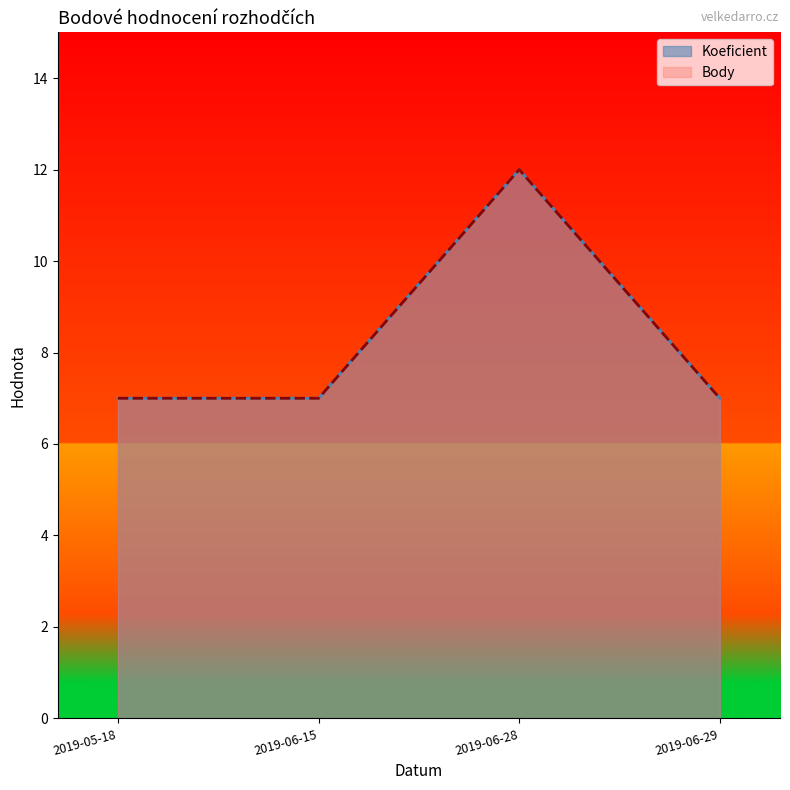

True or false: Body and Koeficient intersect in this chart.

False